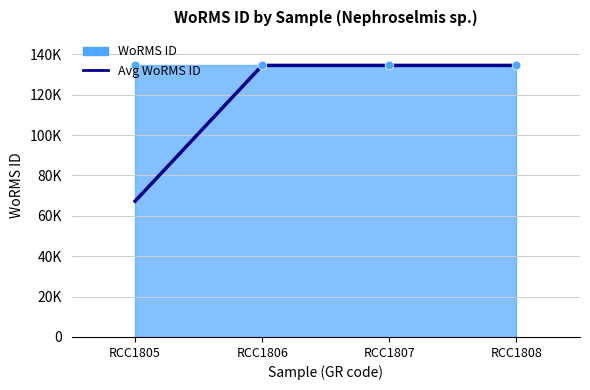

Approximately how many times larger is the value at RCC1805 compared to RCC1808?

0.5